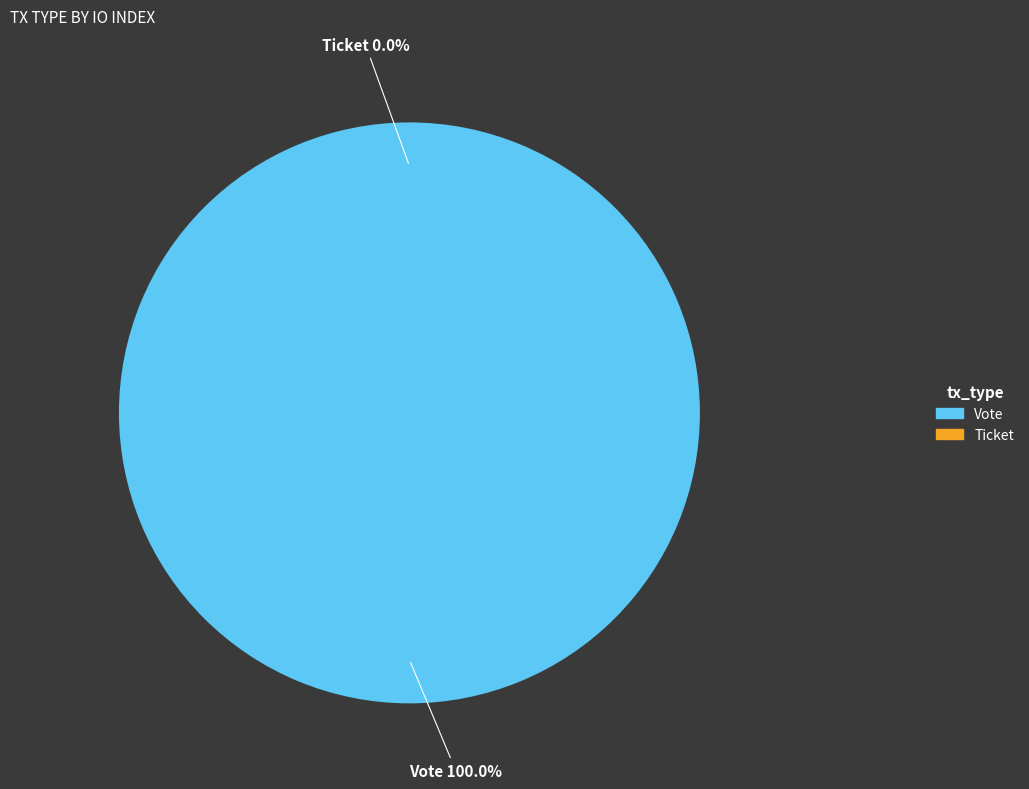

The Vote slice represents 88% of the pie. True or false?

False